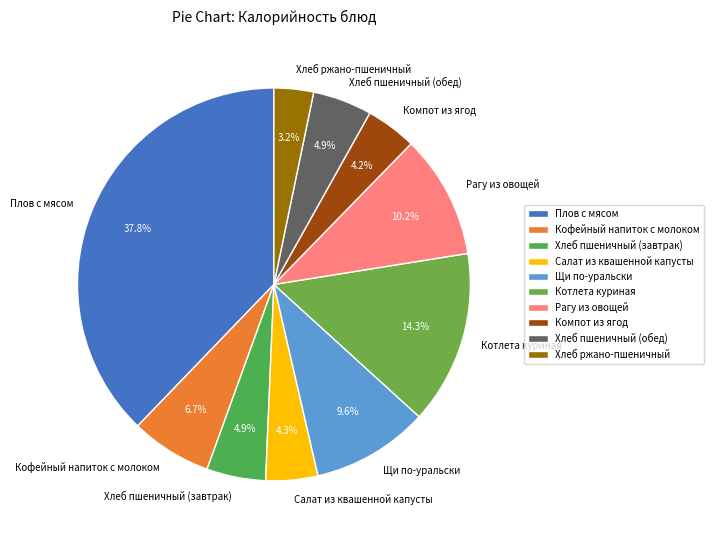

Which slice is the largest?

Плов с мясом